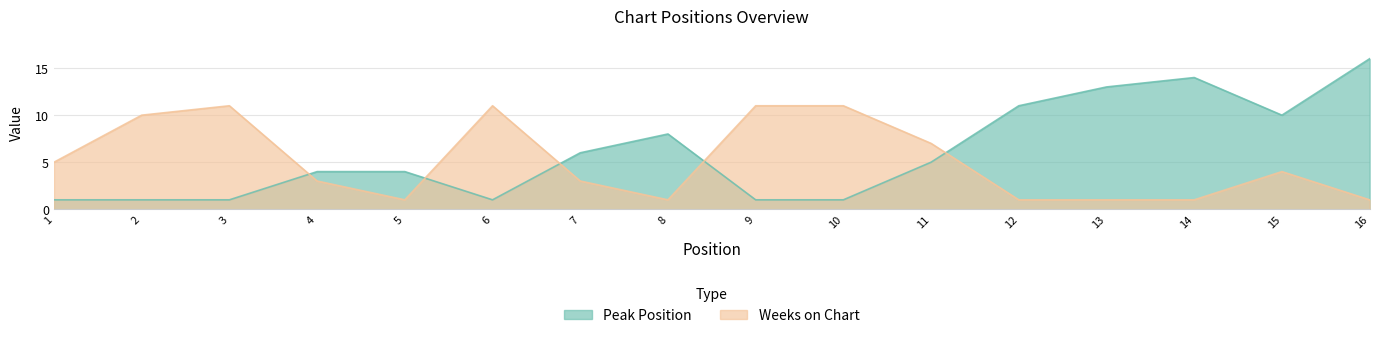

How many interior local peaks does the Weeks on Chart series have?

3